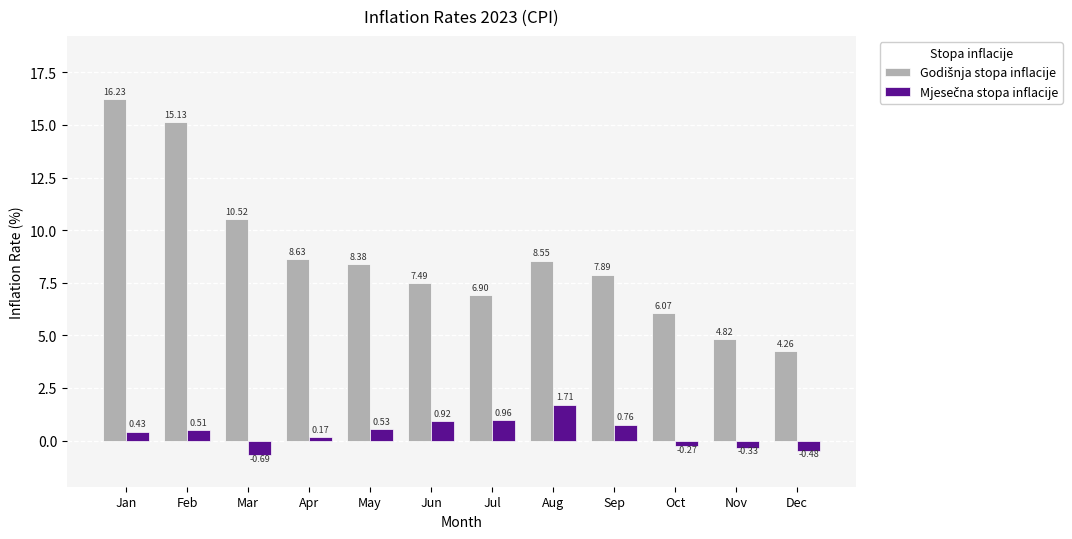

Which label corresponds to the largest value in the chart?

Jan